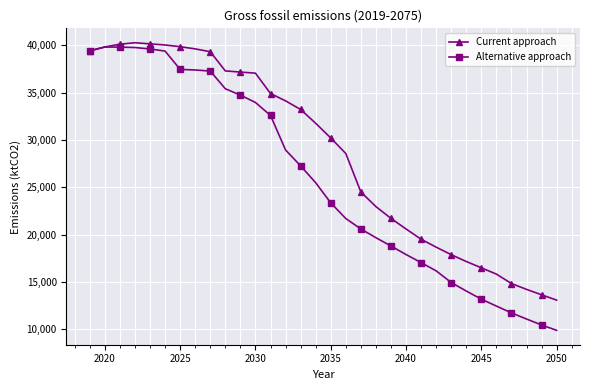

True or false: Alternative approach has more than 0 interior local peaks.

True